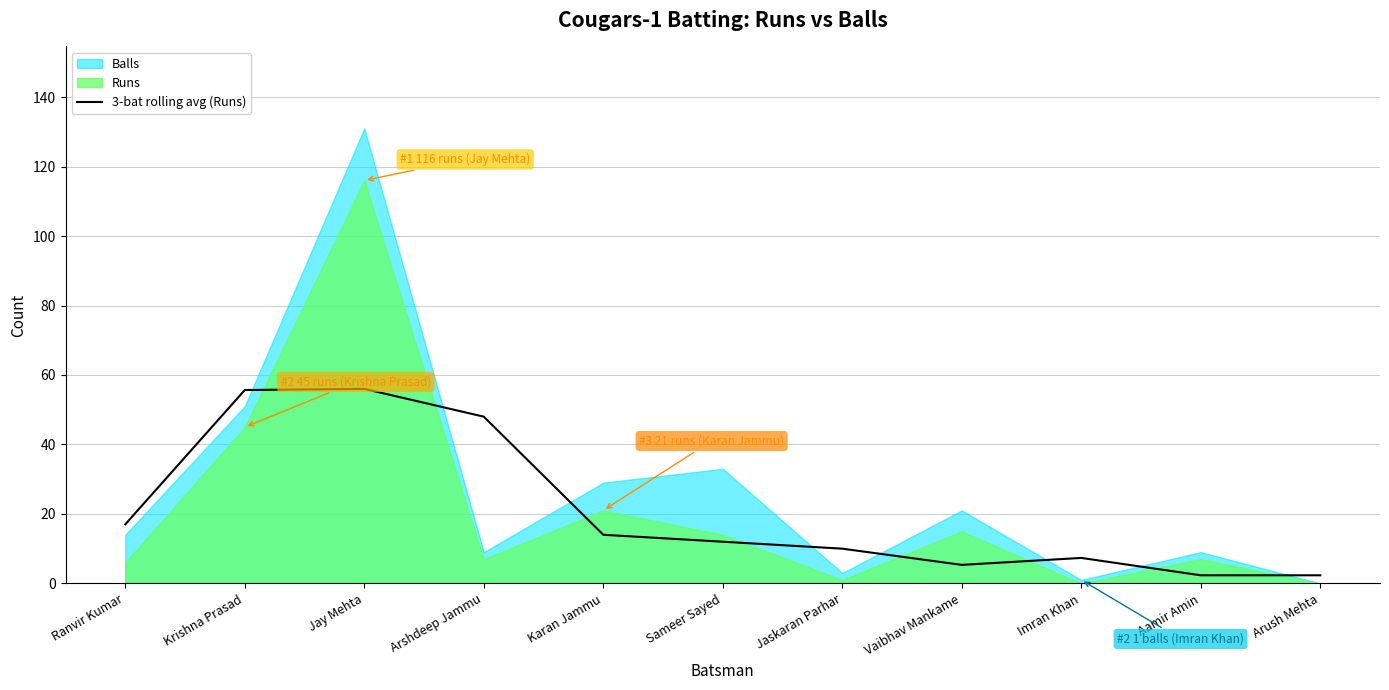

What is the sum of all values?

230.0